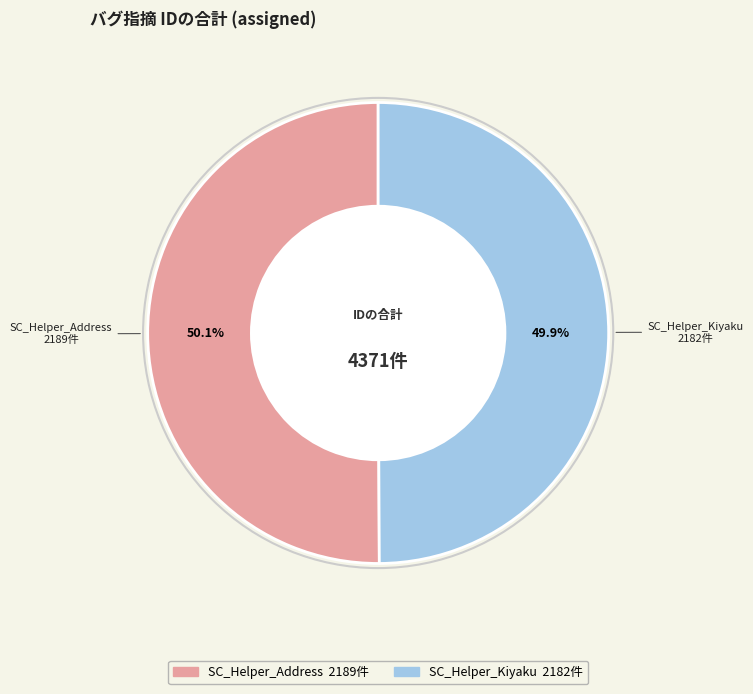

Does any single category account for the majority?

Yes